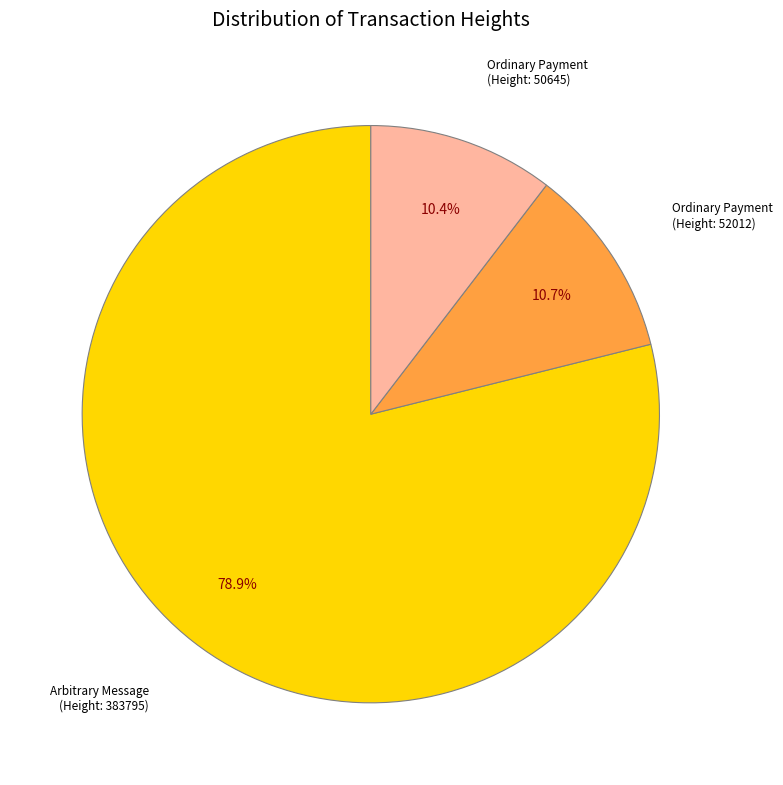

Do Ordinary Payment (Height: 52012) and Ordinary Payment (Height: 50645) together represent more than half of the pie?

No